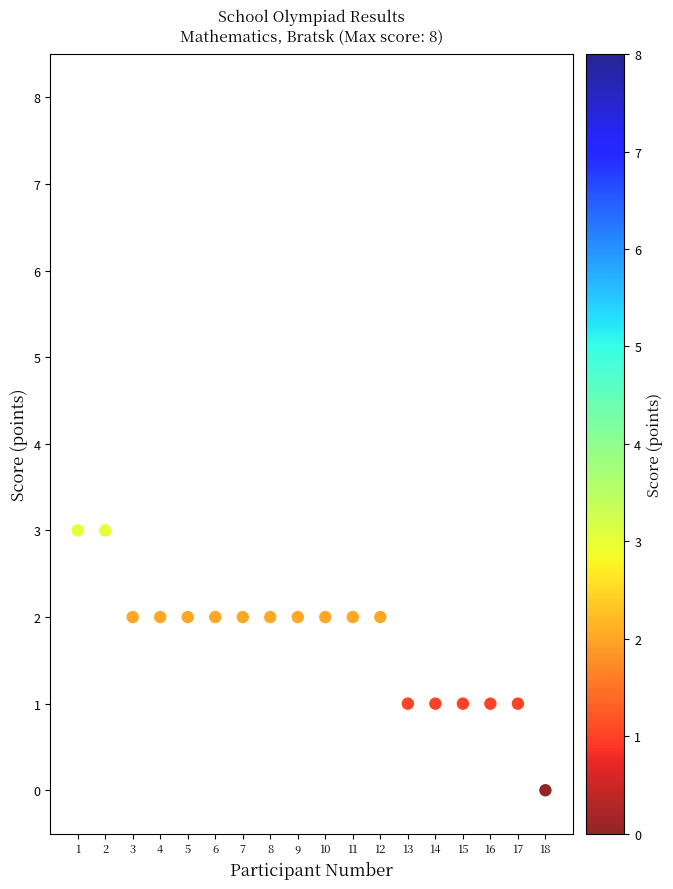

What is the range of Y values (max minus min)?

3